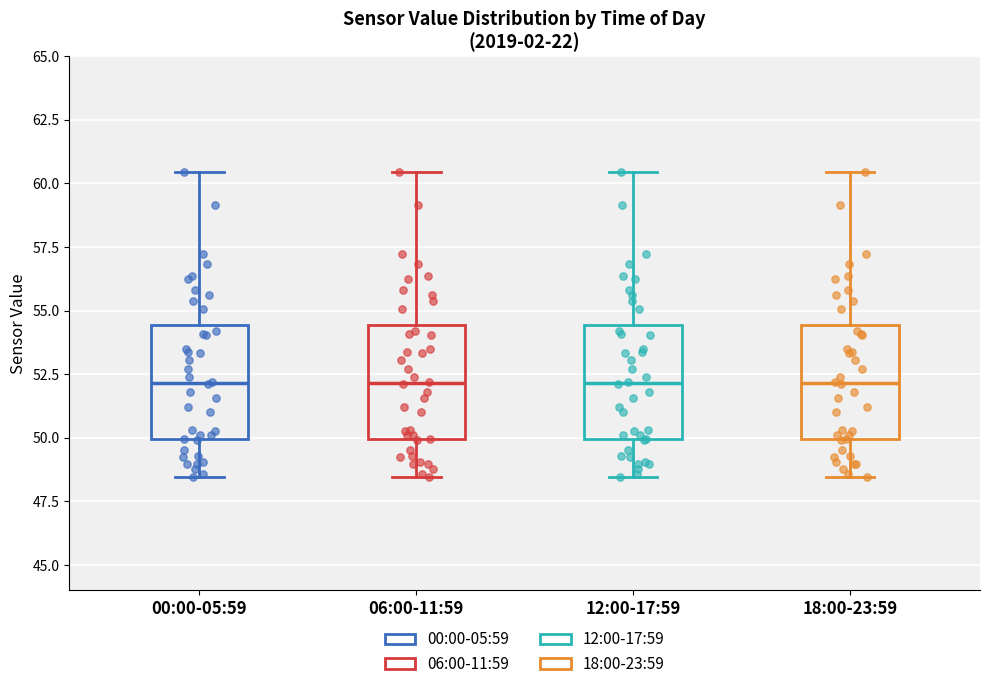

Reading left to right, read every box against the y-axis: the position of its median line, the range the box covers, and the ends of its whiskers. The values are not printed on the chart, so give them approximately, as read against the axis.

00:00-05:59: median 52.0, box 50.0 to 54.5, whiskers 48.5 to 60.5
06:00-11:59: median 52.0, box 50.0 to 54.5, whiskers 48.5 to 60.5
12:00-17:59: median 52.0, box 50.0 to 54.5, whiskers 48.5 to 60.5
18:00-23:59: median 52.0, box 50.0 to 54.5, whiskers 48.5 to 60.5